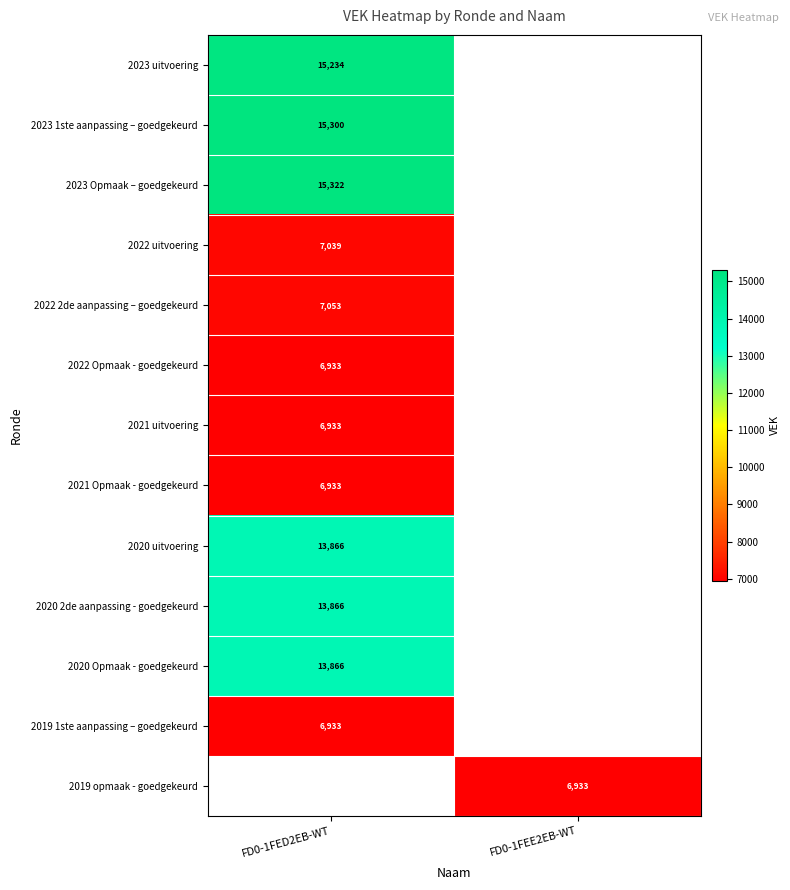

The value of 2020 2de aanpassing - goedgekeurd at FD0-1FED2EB-WT is 4105. True or false?

False